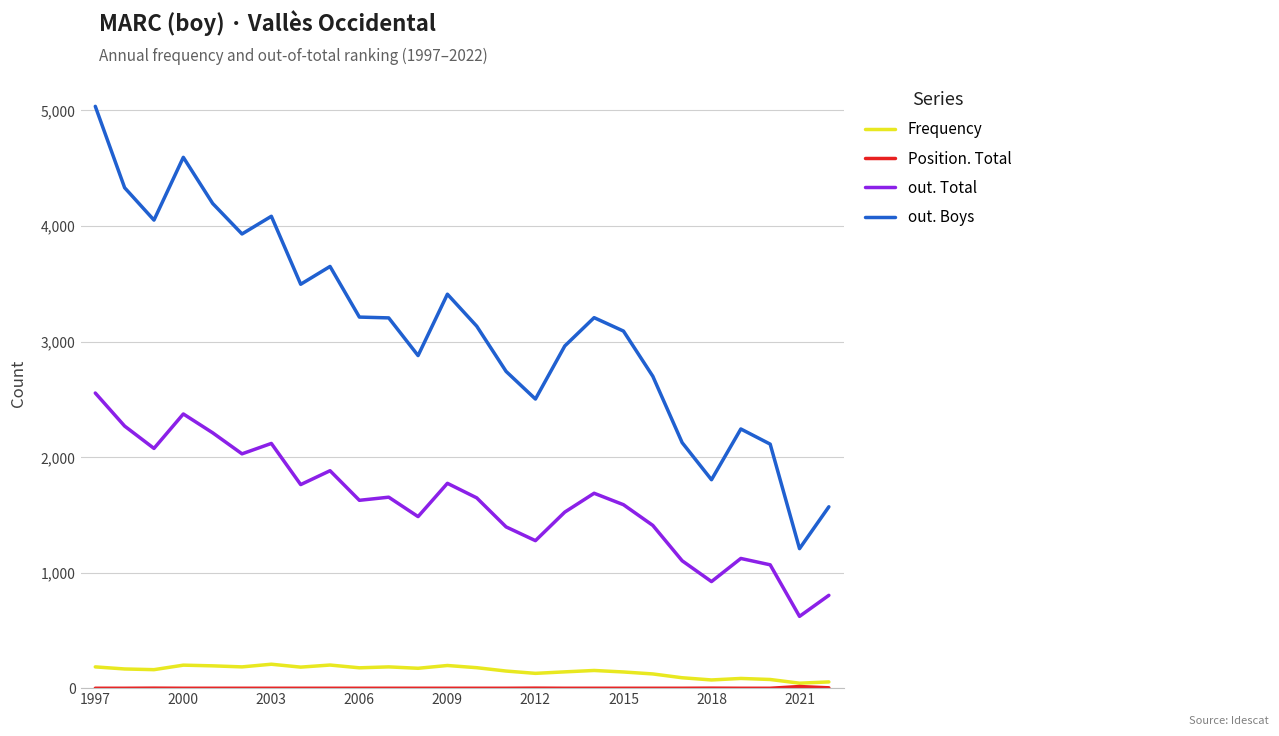

Which series has the largest range (max minus min)?

out. Boys